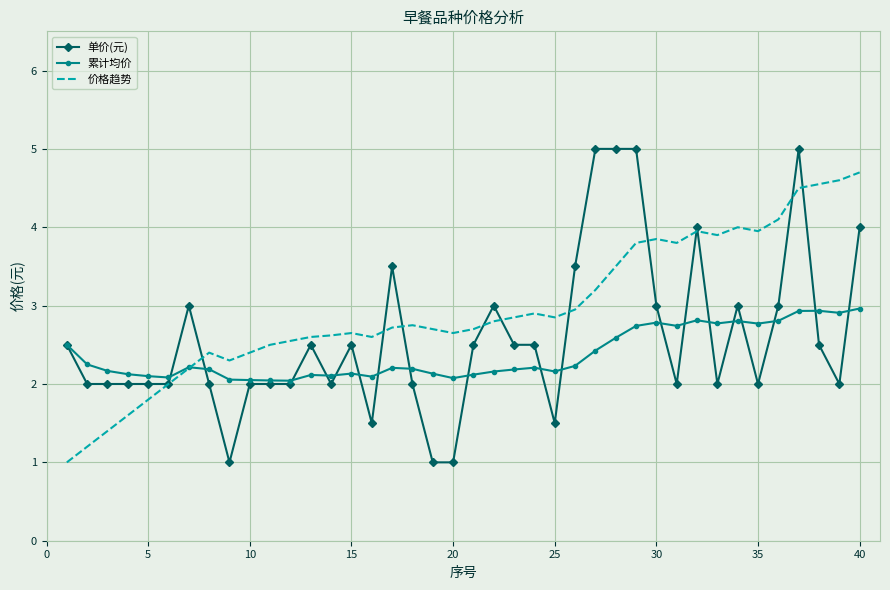

What is the minimum value for 单价(元)?

1.0